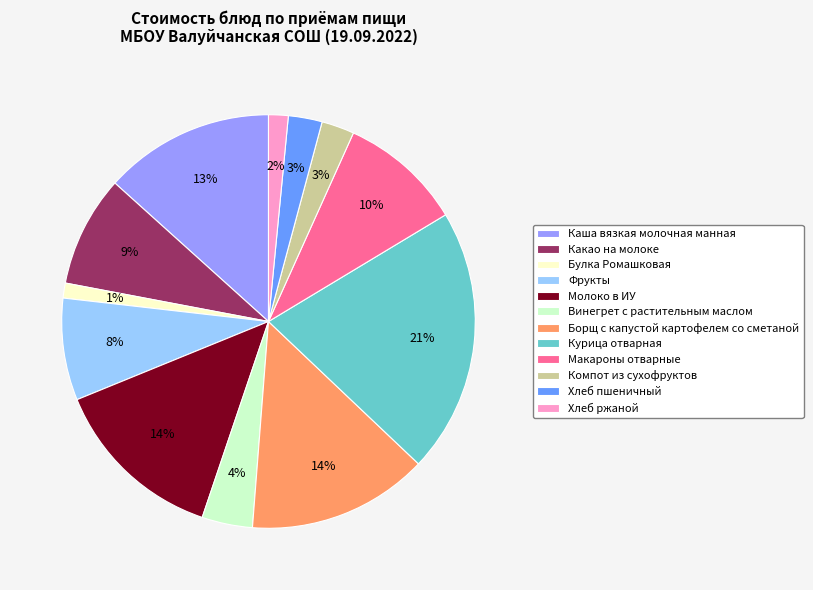

How many segments does this pie chart have?

12